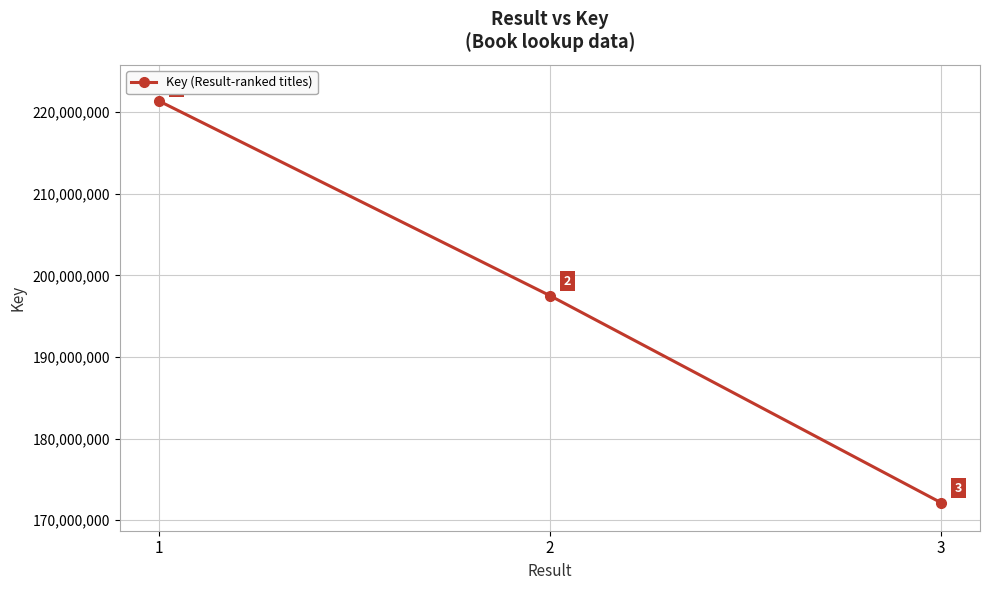

Reading left to right, list all the values displayed in this chart.

221375749	197524742	172165169